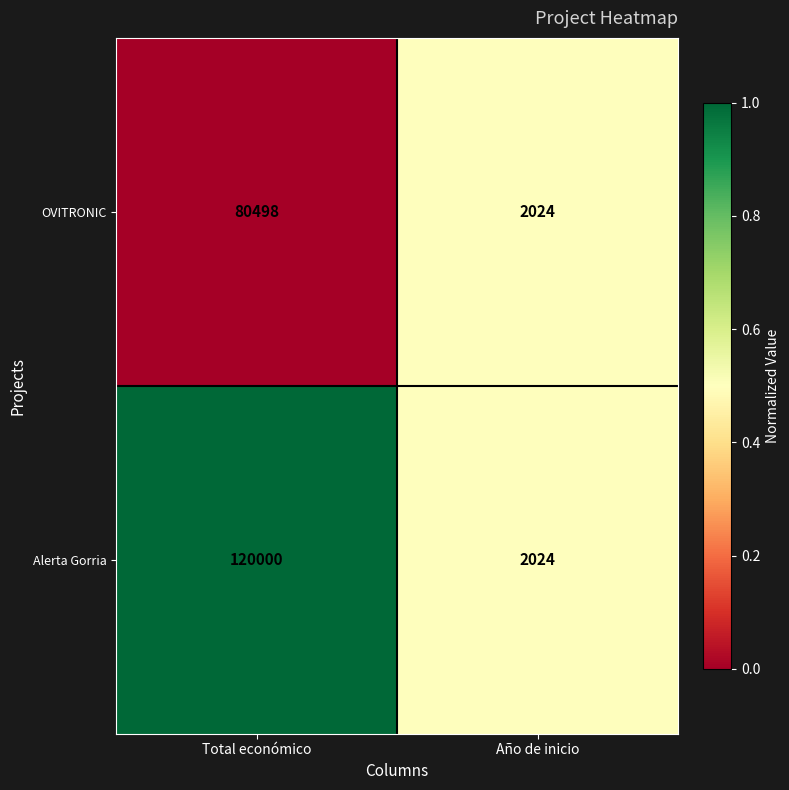

Is it true that OVITRONIC equals 2024 at Año de inicio?

True